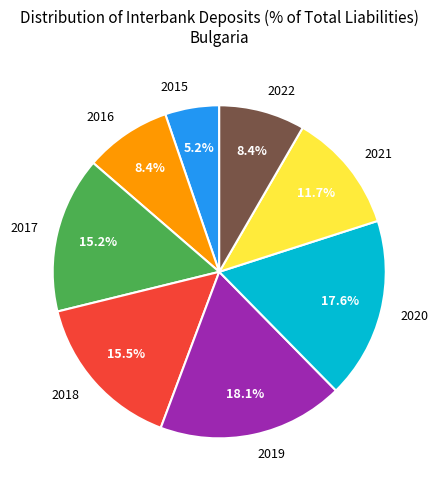

Which has a higher value, 2021 or 2019?

2019